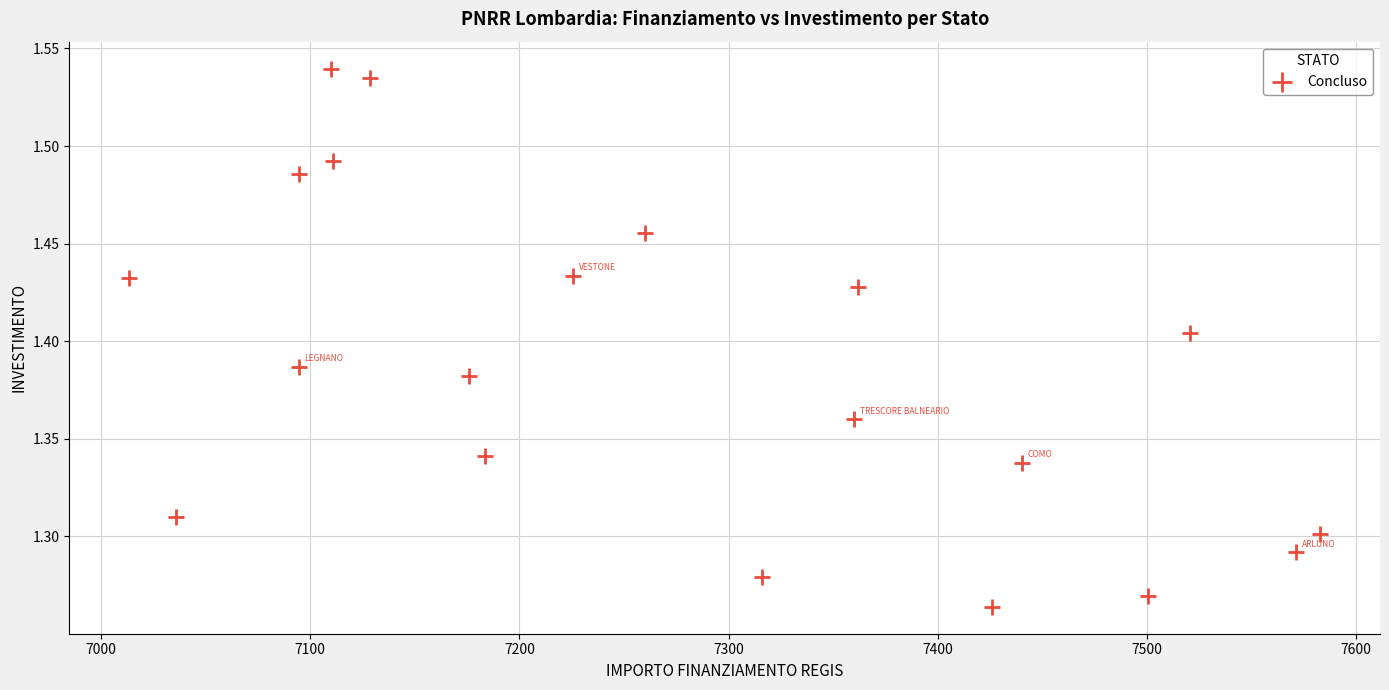

What is the range of X values (max minus min)?

569.6